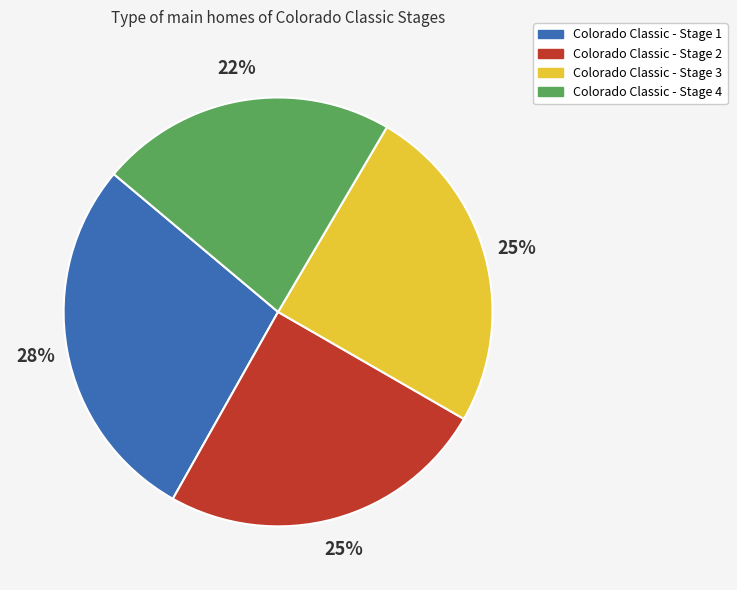

True or false: Colorado Classic - Stage 2 accounts for 32% of the total.

False